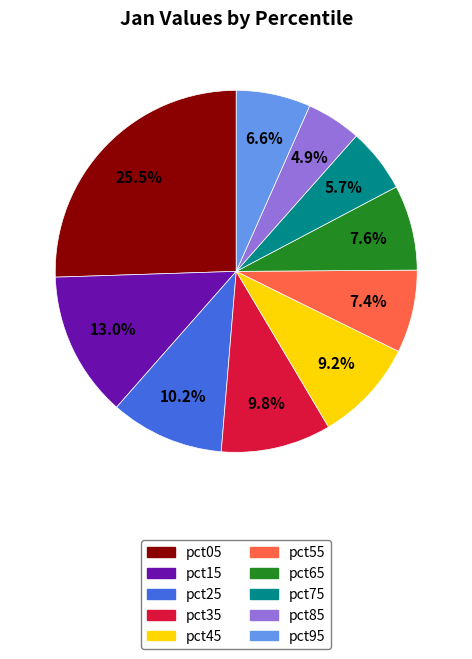

To the nearest percent, what is the difference between the pct55 and pct35 slice percentages?

2%